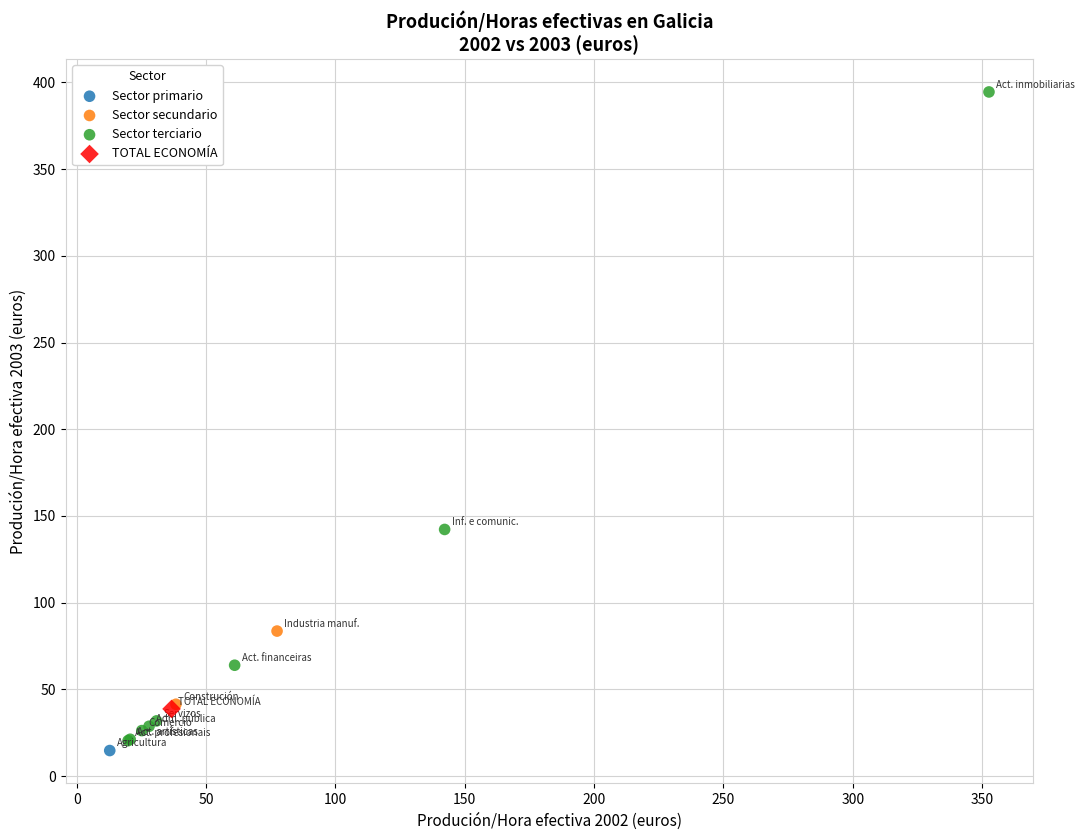

What are all the series names shown in the legend?

Sector primario, Sector secundario, Sector terciario, TOTAL ECONOMÍA